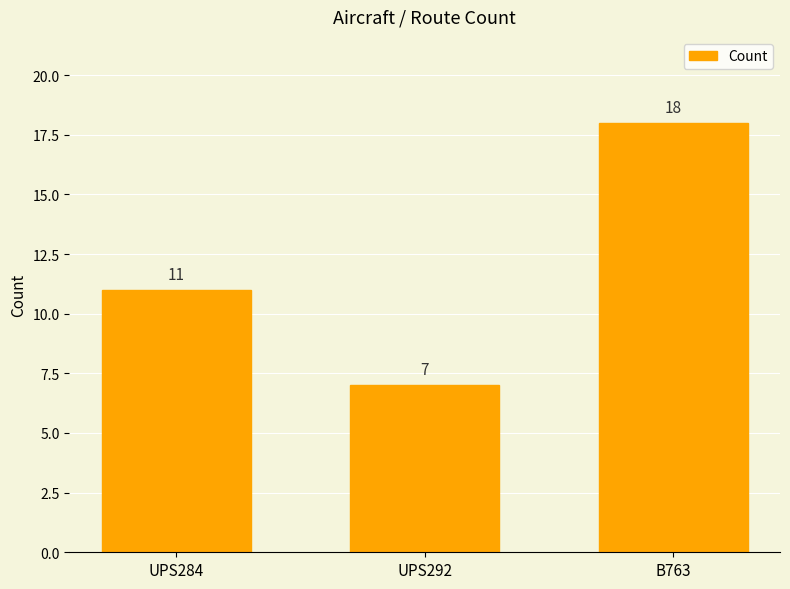

List the labels in order of value, smallest first.

UPS292, UPS284, B763